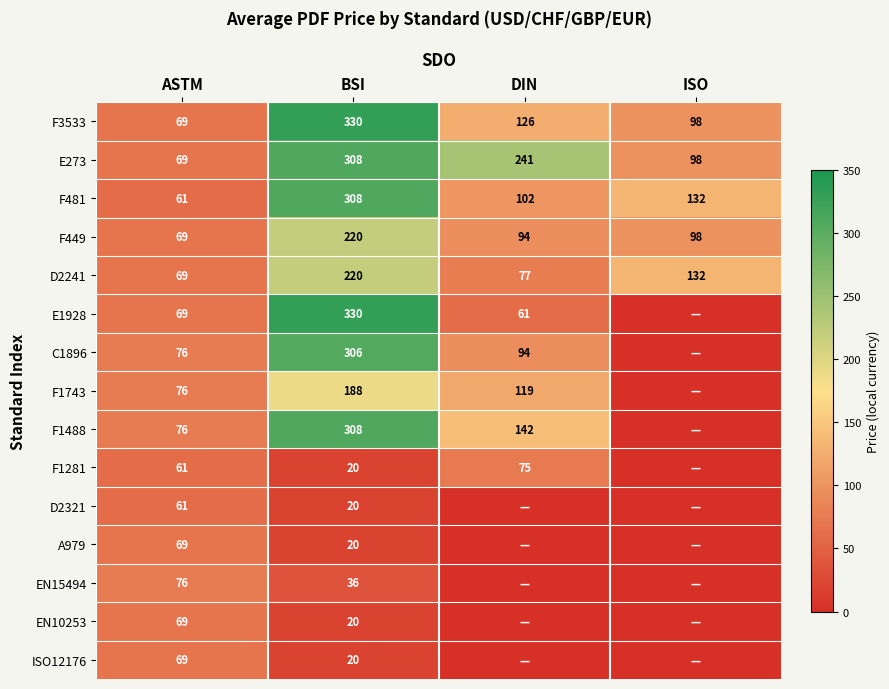

What is the difference between the F1281 values at ASTM and BSI?

41